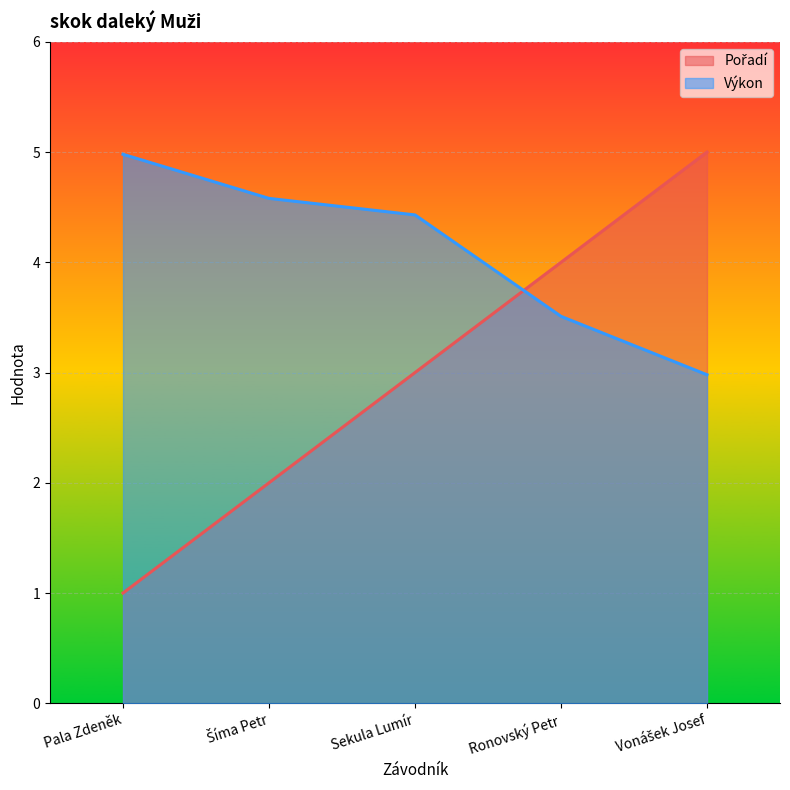

Rank the series by their average value, from highest to lowest.

Výkon, Pořadí